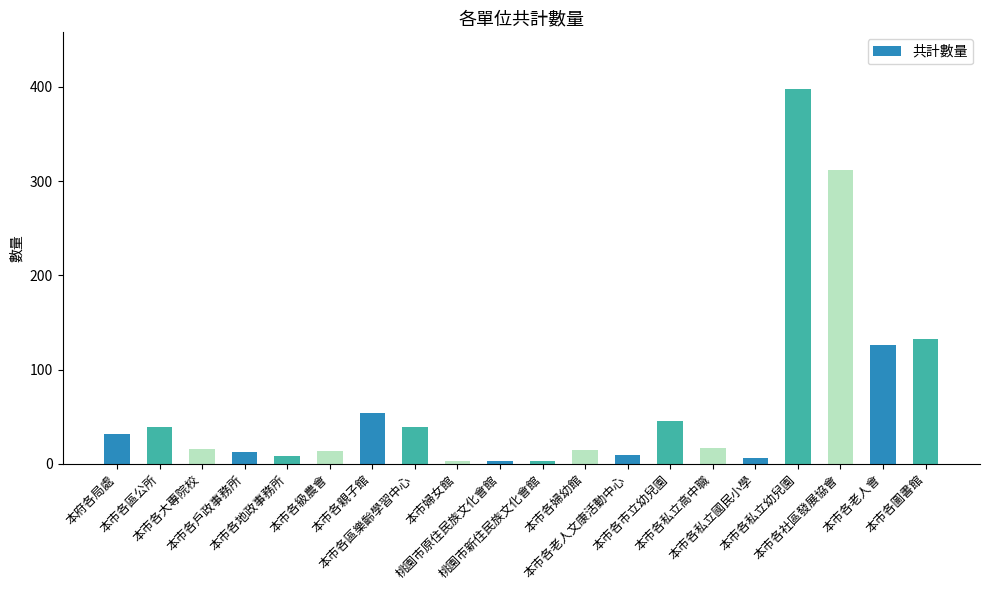

What is the sum of all values?

1284